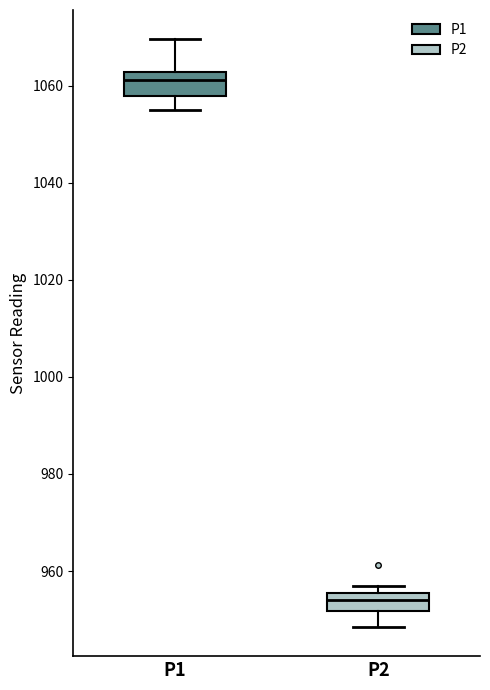

Where is the lower edge of the box for P1 on the y-axis? The values are not printed on the chart, so give them approximately, as read against the axis.

1058